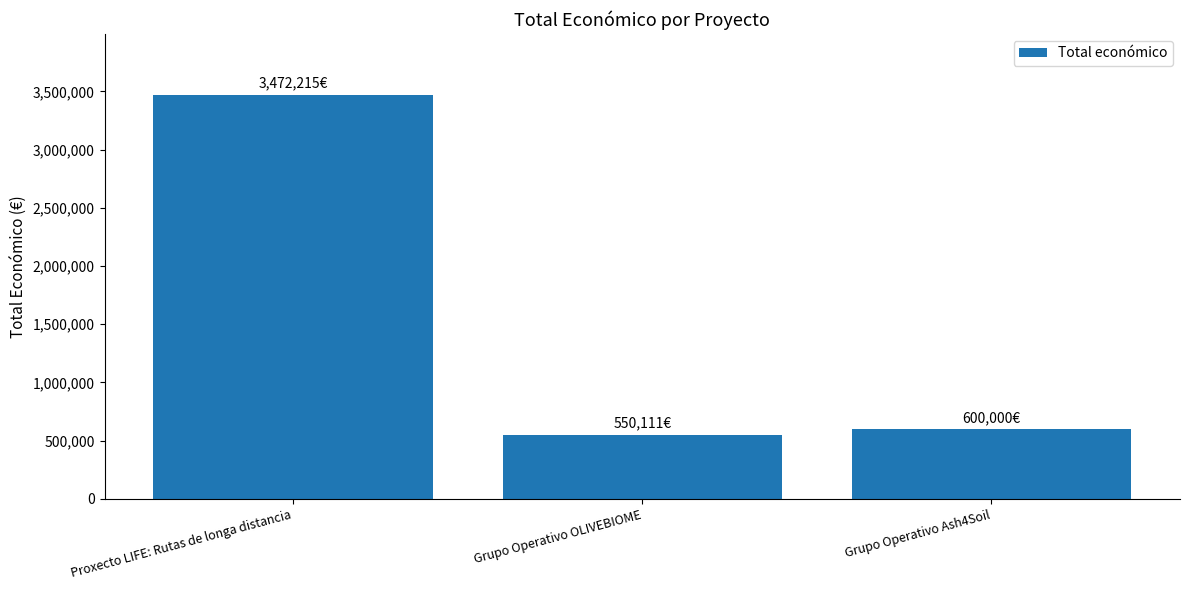

What is the sum of all values?

4622326